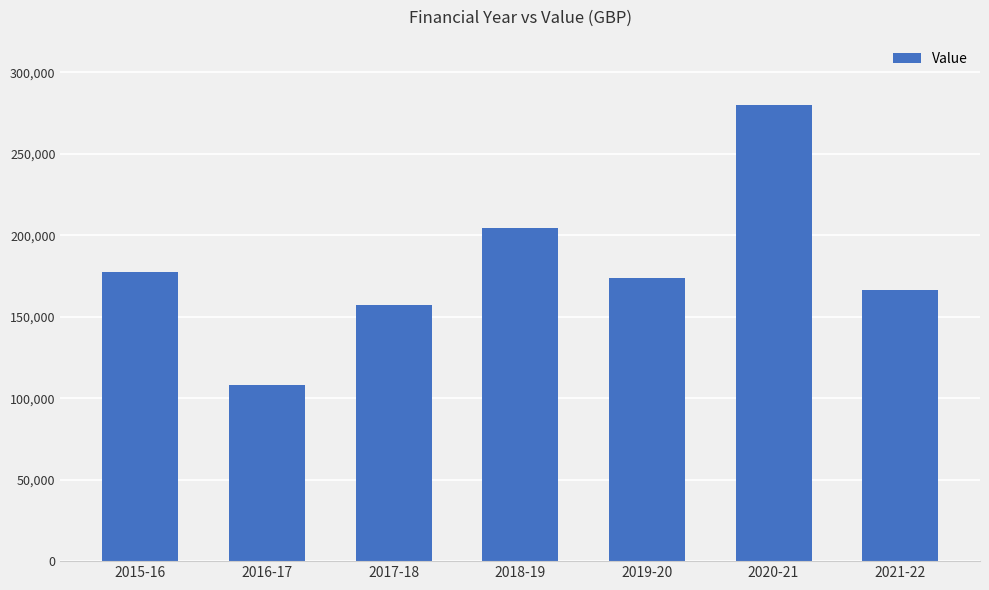

The chart shows a value of 244140 at 2021-22. True or false?

False